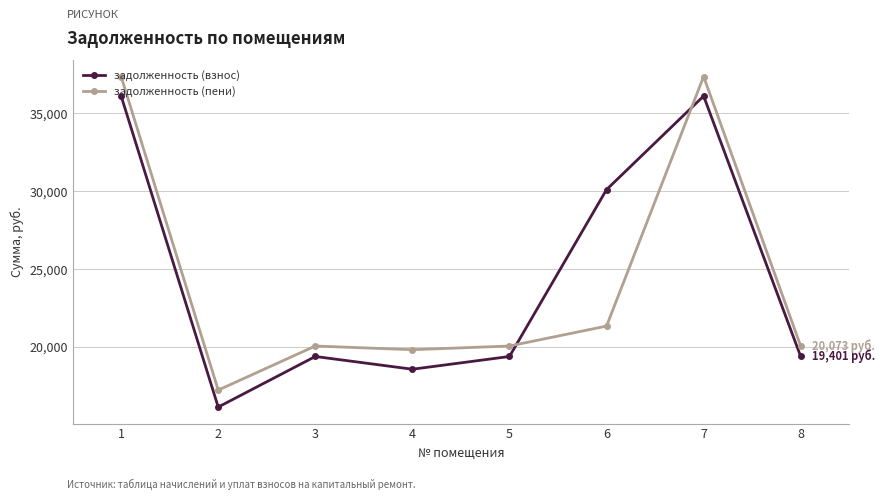

What is the spread (max minus min) of values at 6?

8749.6